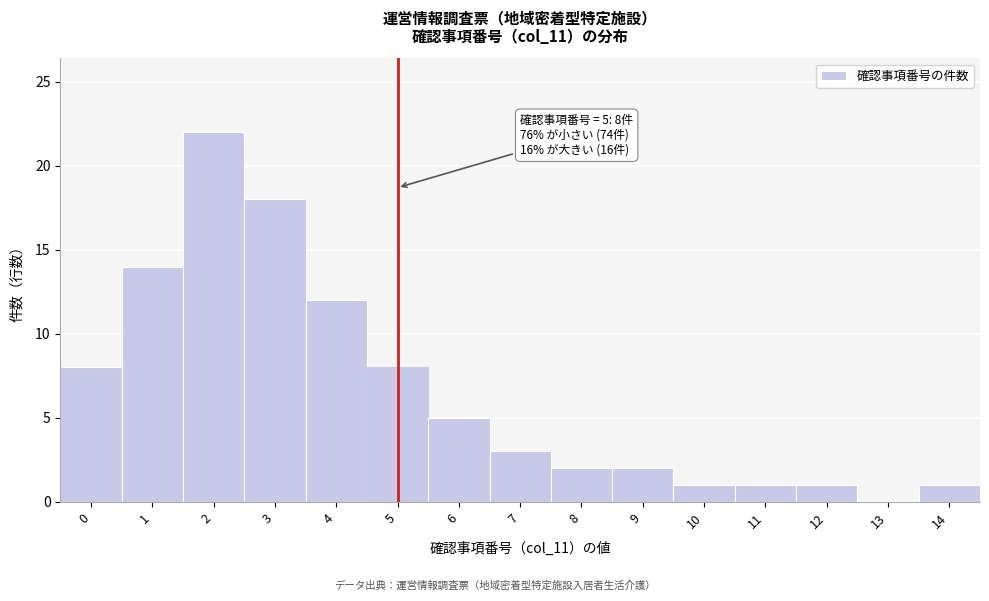

Reading right to left, extract all data points from this chart.

14=1	13=0	12=1	11=1	10=1	9=2	8=2	7=3	6=5	5=8	4=12	3=18	2=22	1=14	0=8